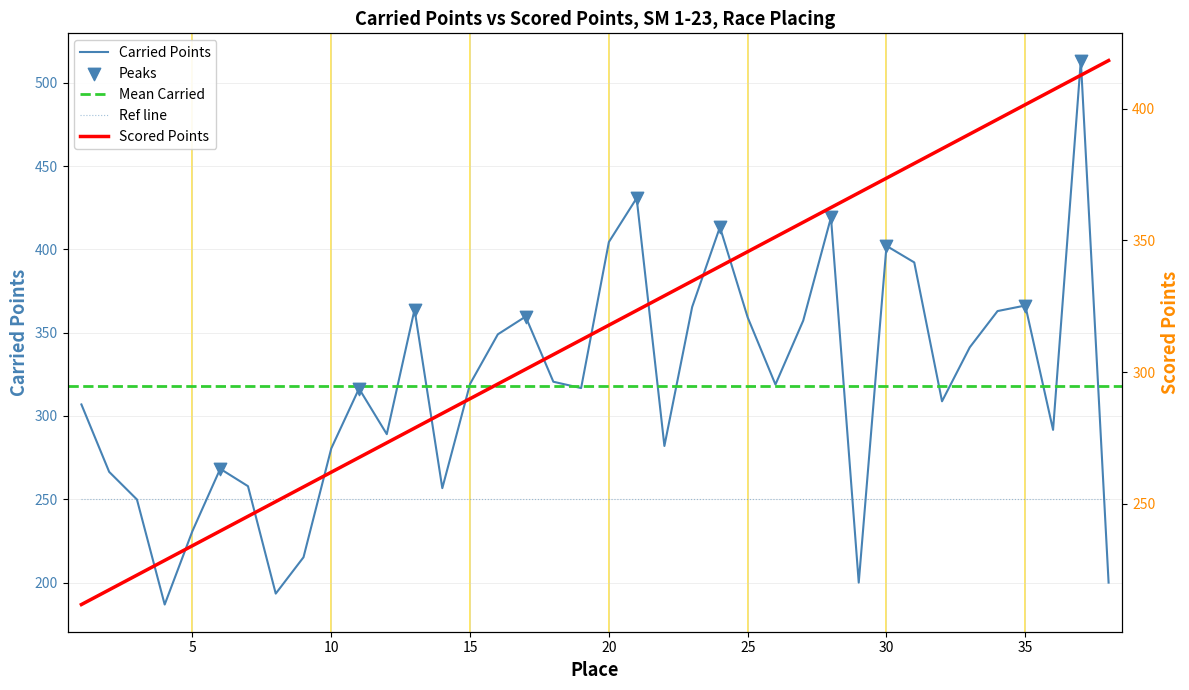

Which series has the largest Y range (max minus min)?

Carried Points